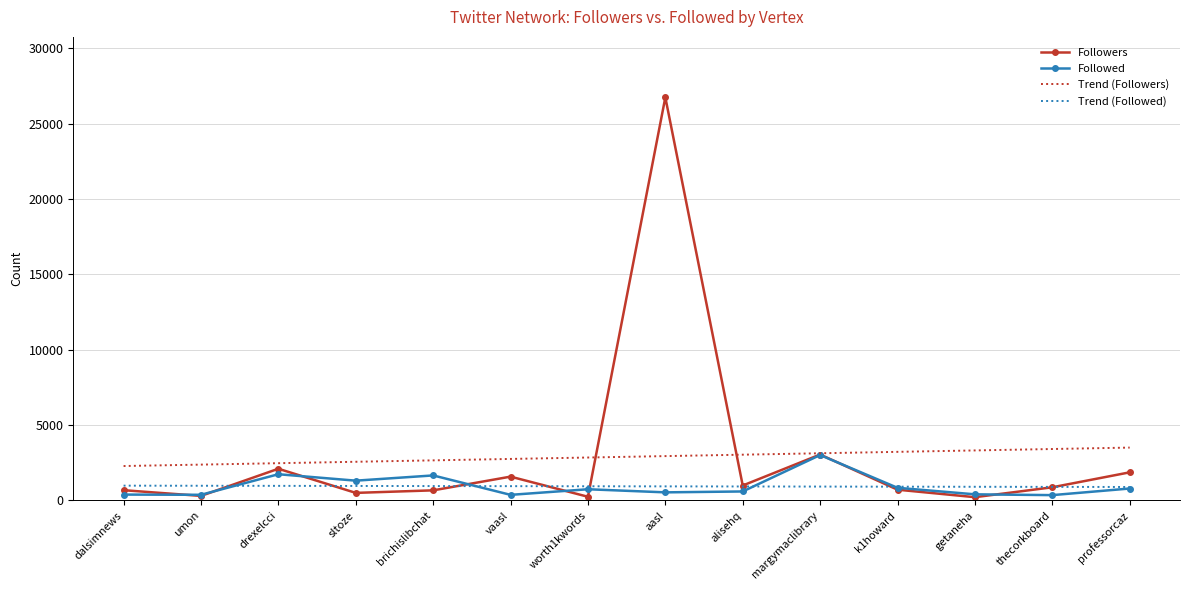

What is the smallest value displayed?

217.0